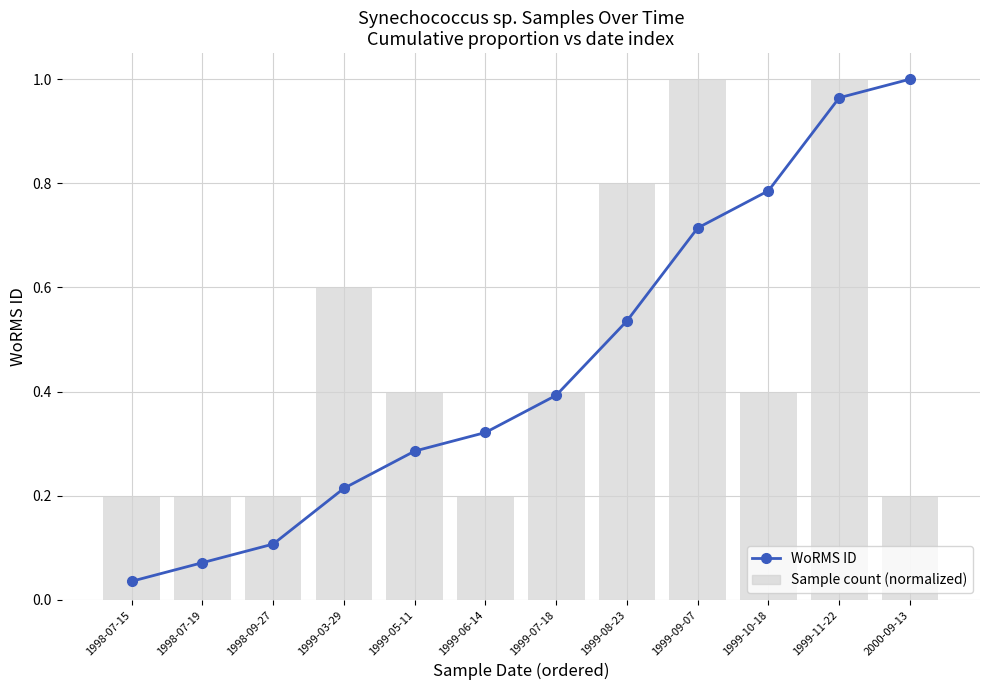

At how many categories does at least one series exceed 0?

12